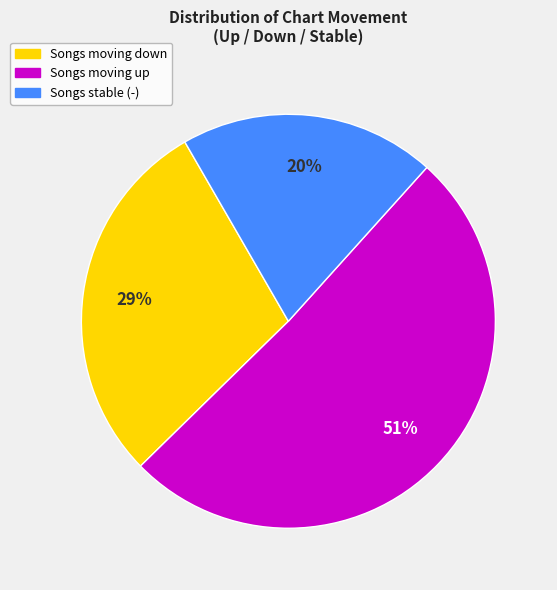

Is there a majority slice in this chart?

Yes